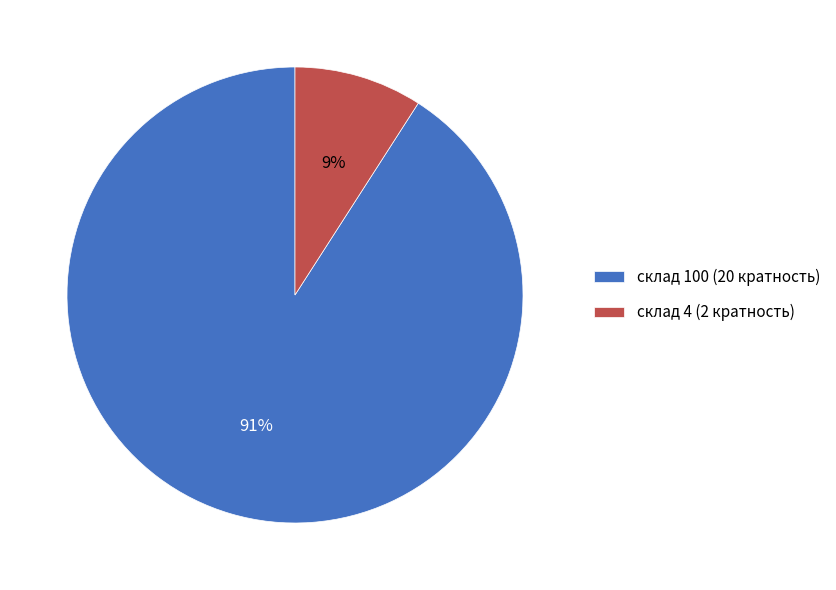

Between склад 4 (2 кратность) and склад 100 (20 кратность), which is larger?

склад 100 (20 кратность)